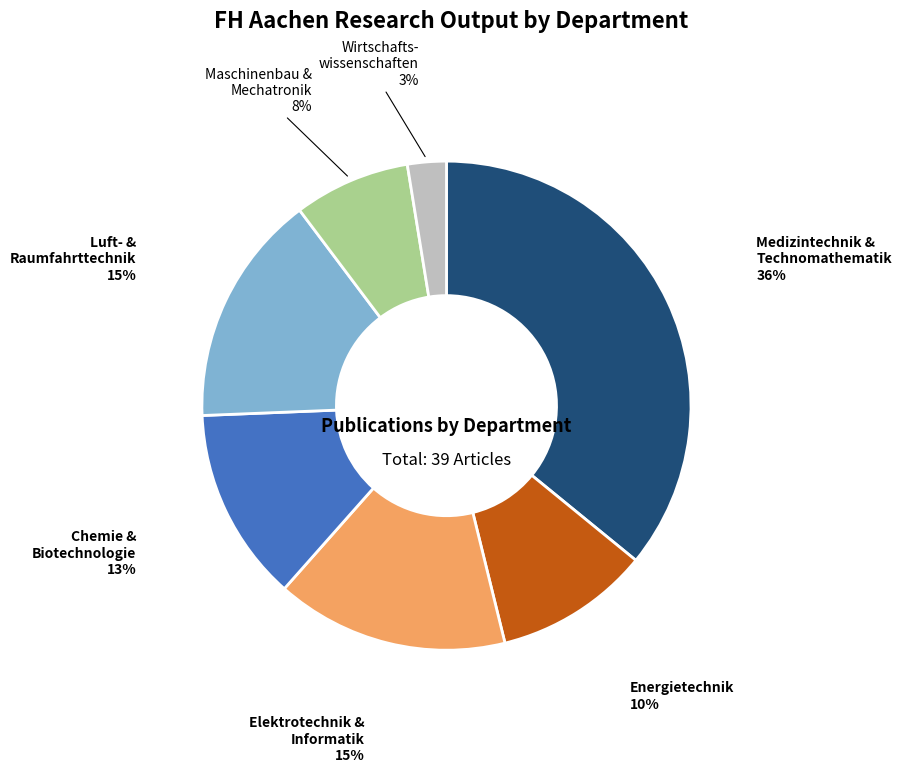

Is there any slice that represents more than half of the pie?

No